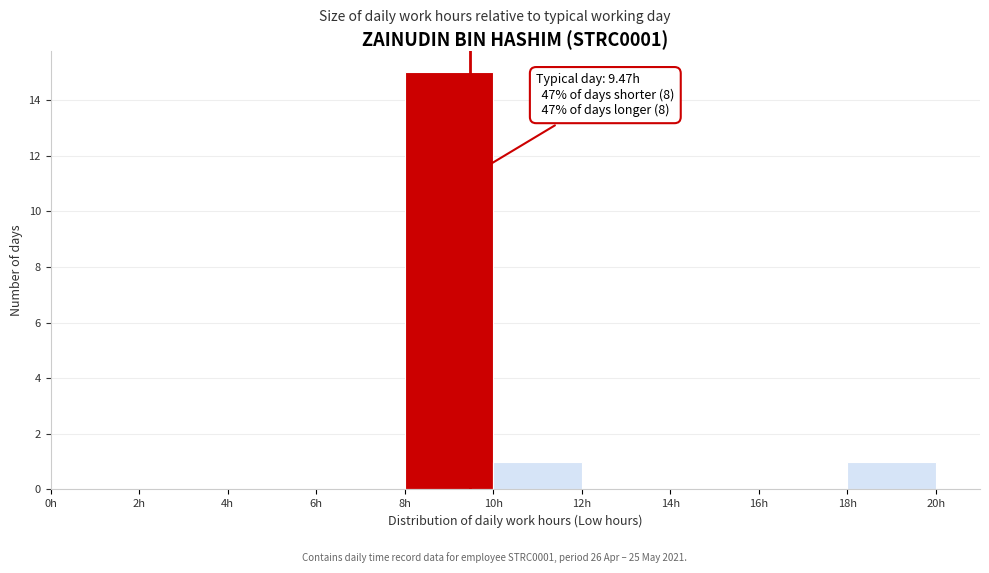

Over which range of the x-axis is the bar tallest?

8 to 10